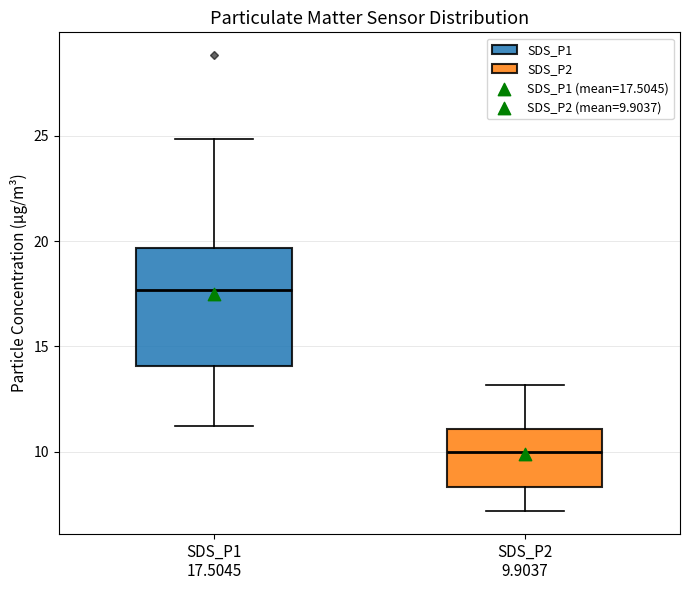

Where does the median line of the box for SDS_P2 9.9037 sit on the y-axis? The values are not printed on the chart, so give them approximately, as read against the axis.

10.0